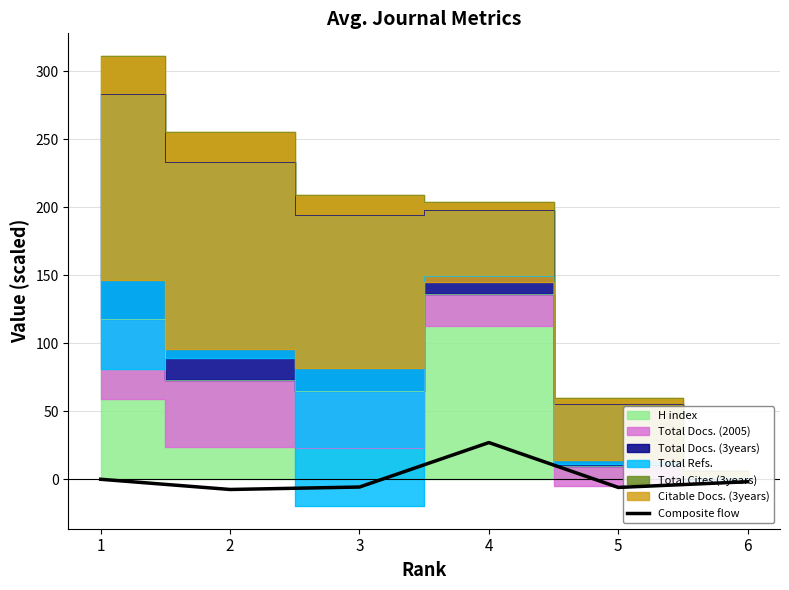

At which label is the value closest to 9?

1